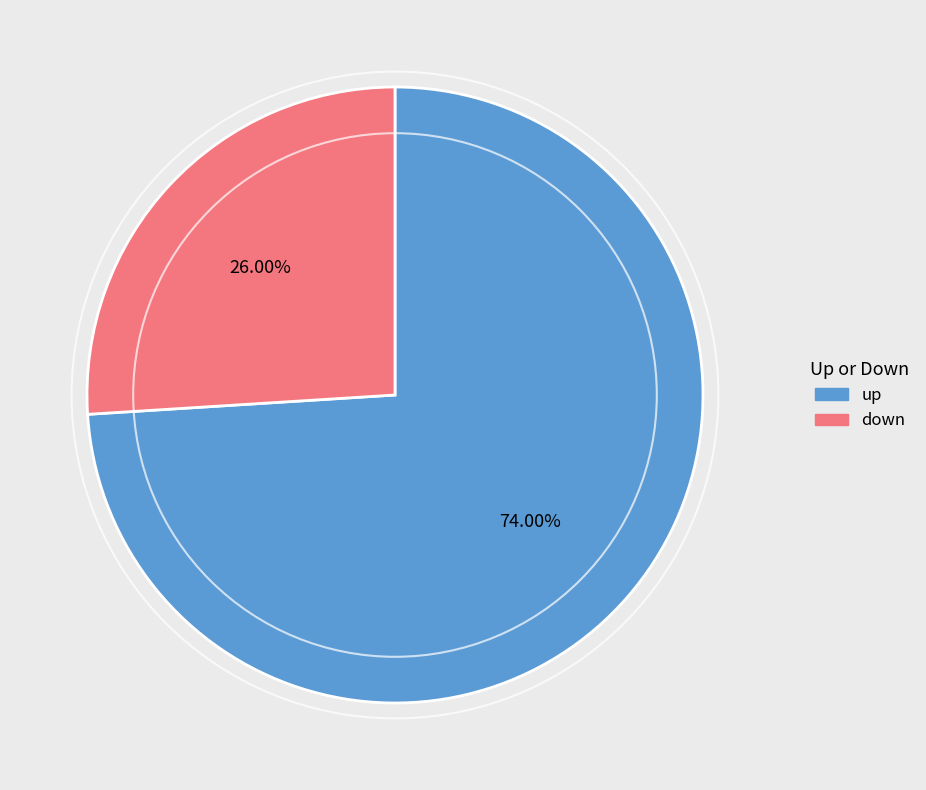

Count the number of slices in the pie.

2